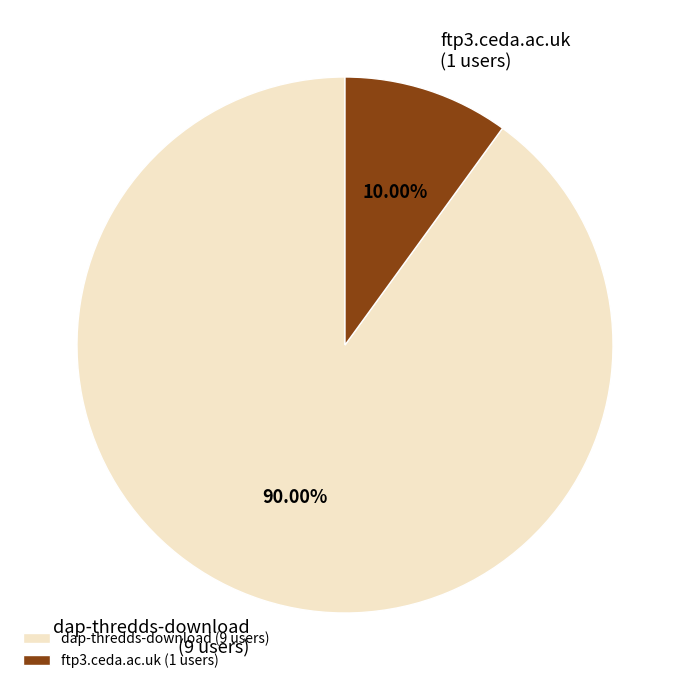

To the nearest percent, what percentage of the pie is dap-thredds-download?

90%